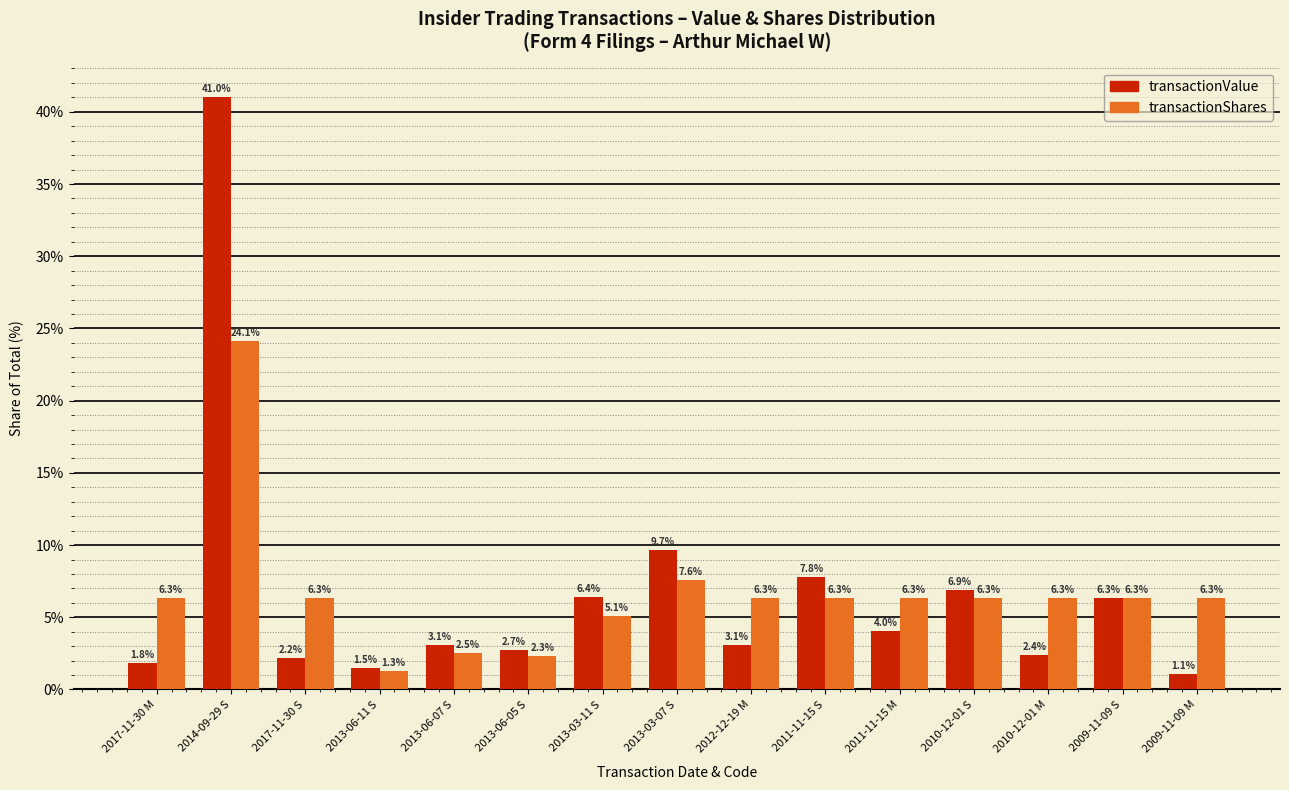

What is the minimum value for transactionValue?

1.1